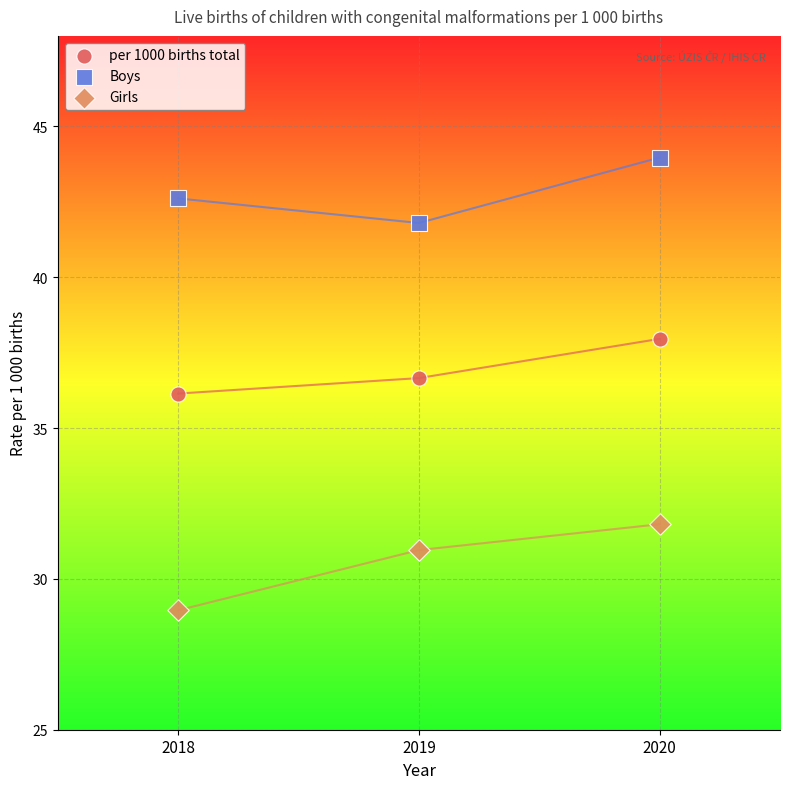

Which series contains the lowest Y value?

Girls